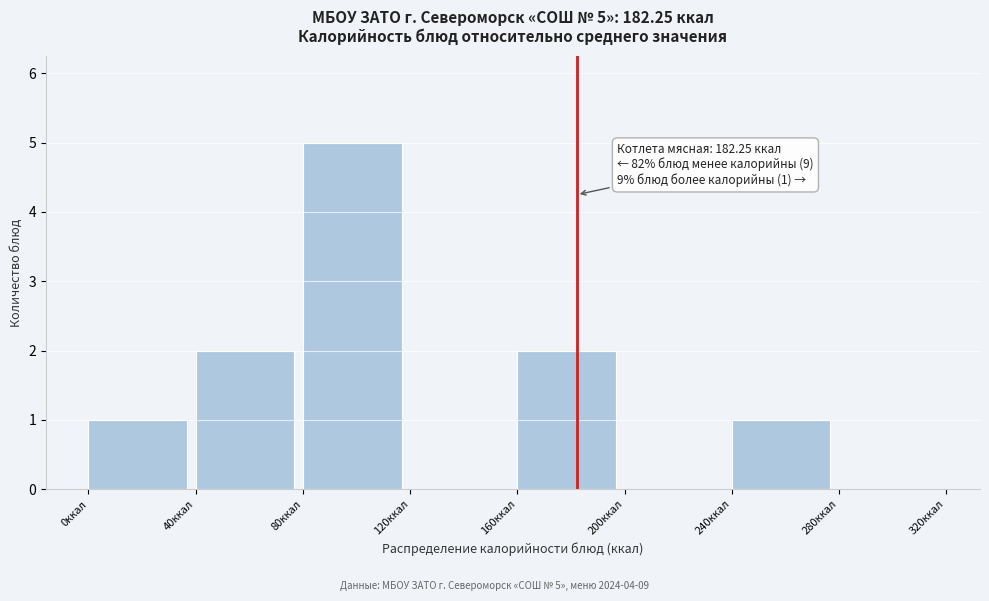

Over which range of the x-axis is the bar tallest?

80 to 120